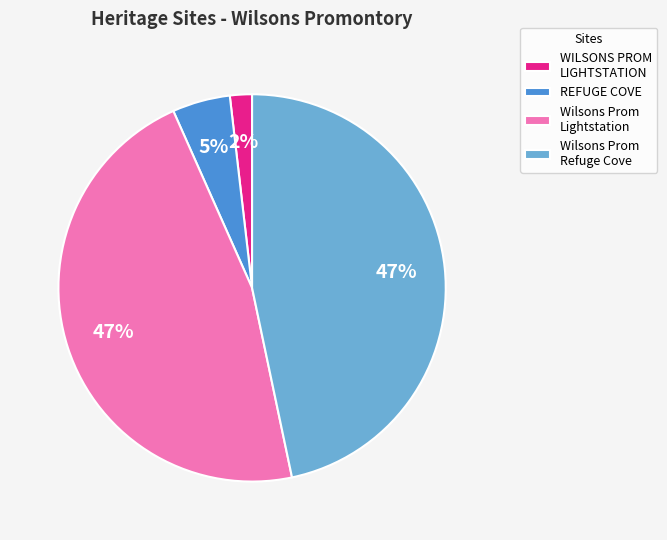

Which slice is the smallest?

WILSONS PROM LIGHTSTATION